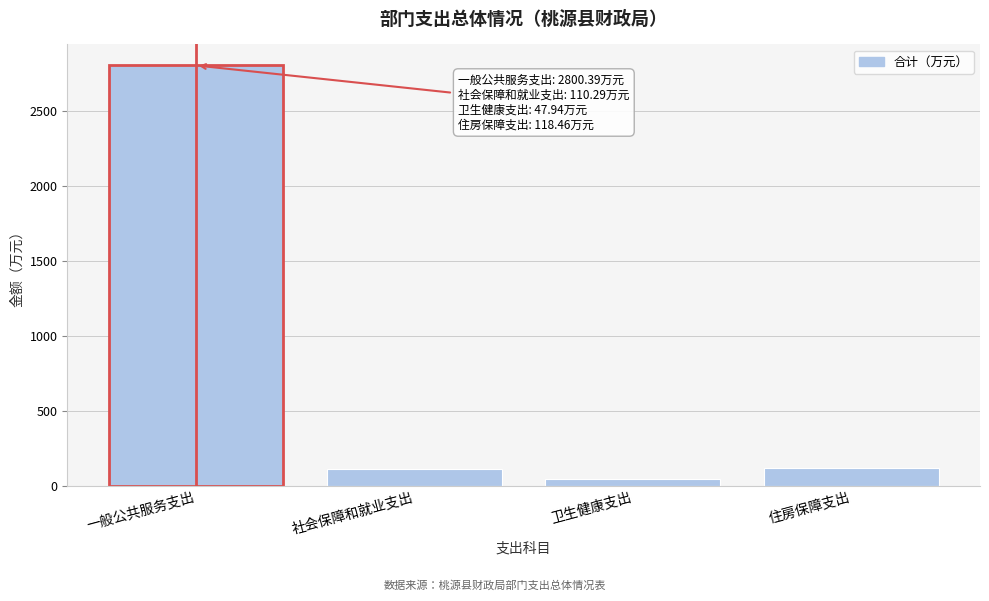

What is the ratio of the value at 社会保障和就业支出 to the value at 住房保障支出?

0.9